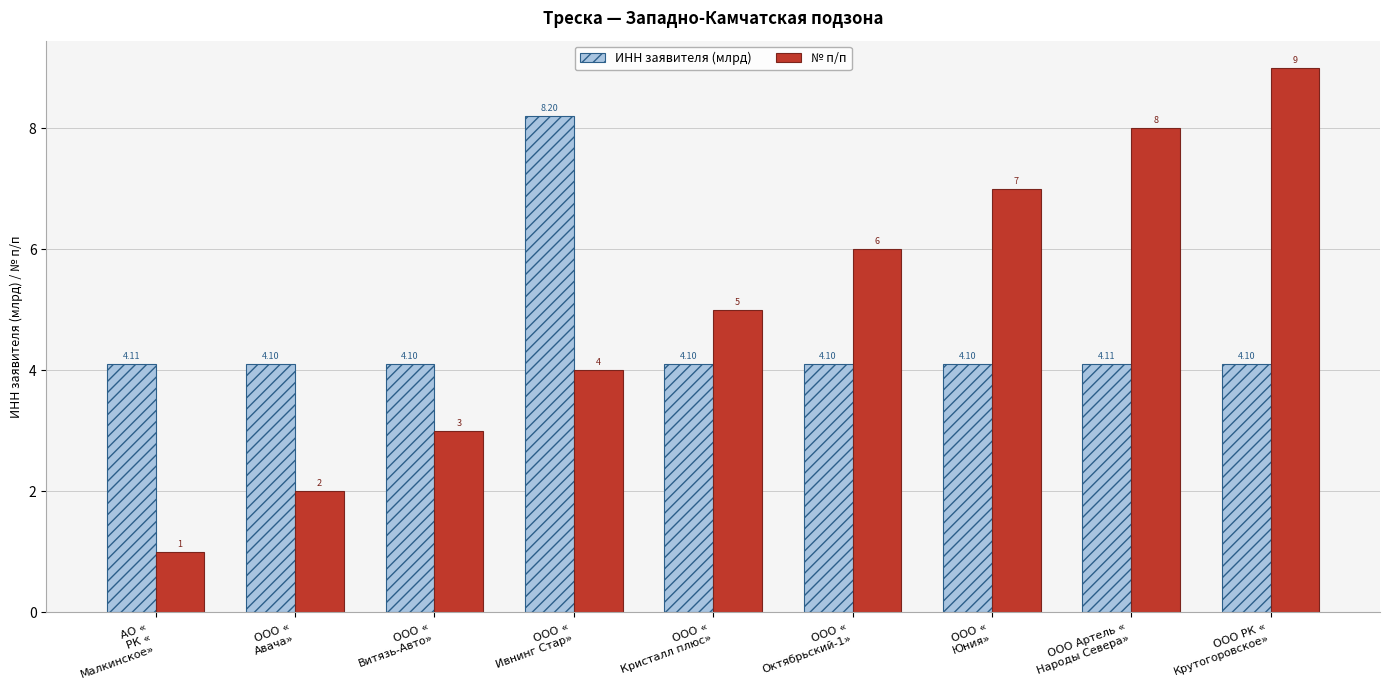

Reading right to left, list all the values displayed in this chart.

ИНН заявителя (млрд): ООО РК «
Крутогоровское»=4.1	ООО Артель «
Народы Севера»=4.1	ООО «
Юния»=4.1	ООО «
Октябрьский-1»=4.1	ООО «
Кристалл плюс»=4.1	ООО «
Ивнинг Стар»=8.2	ООО «
Витязь-Авто»=4.1	ООО «
Авача»=4.1	АО «
РК «
Малкинское»=4.1
№ п/п: ООО РК «
Крутогоровское»=9.0	ООО Артель «
Народы Севера»=8.0	ООО «
Юния»=7.0	ООО «
Октябрьский-1»=6.0	ООО «
Кристалл плюс»=5.0	ООО «
Ивнинг Стар»=4.0	ООО «
Витязь-Авто»=3.0	ООО «
Авача»=2.0	АО «
РК «
Малкинское»=1.0